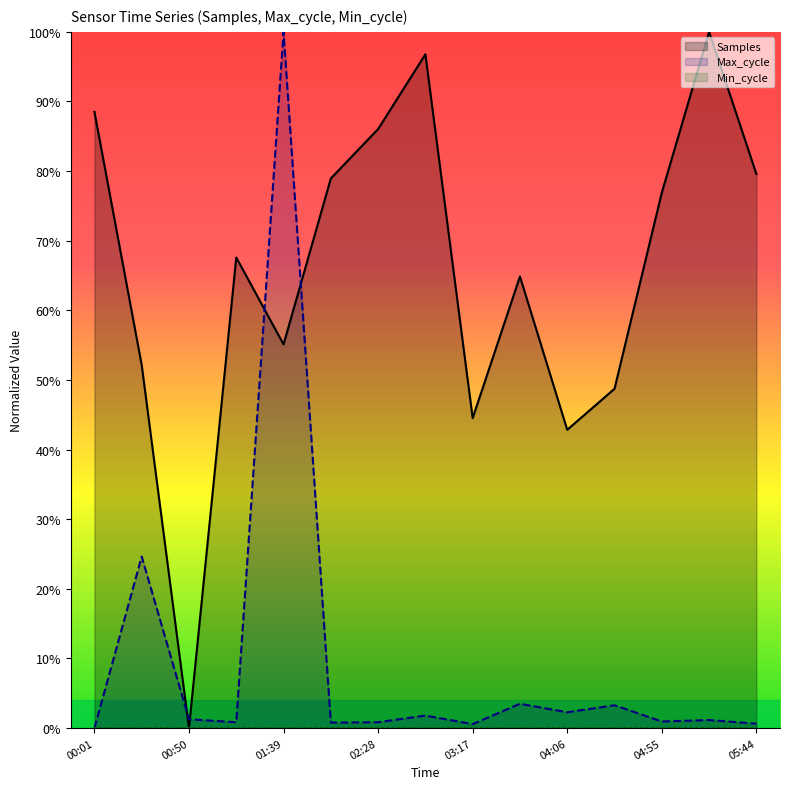

Where is the first local minimum for Samples?

00:50